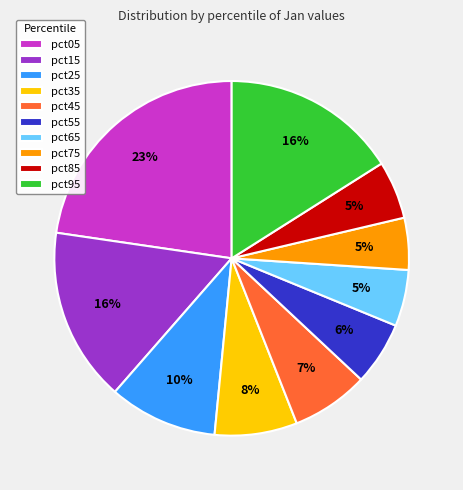

True or false: pct65 accounts for 5% of the total.

True